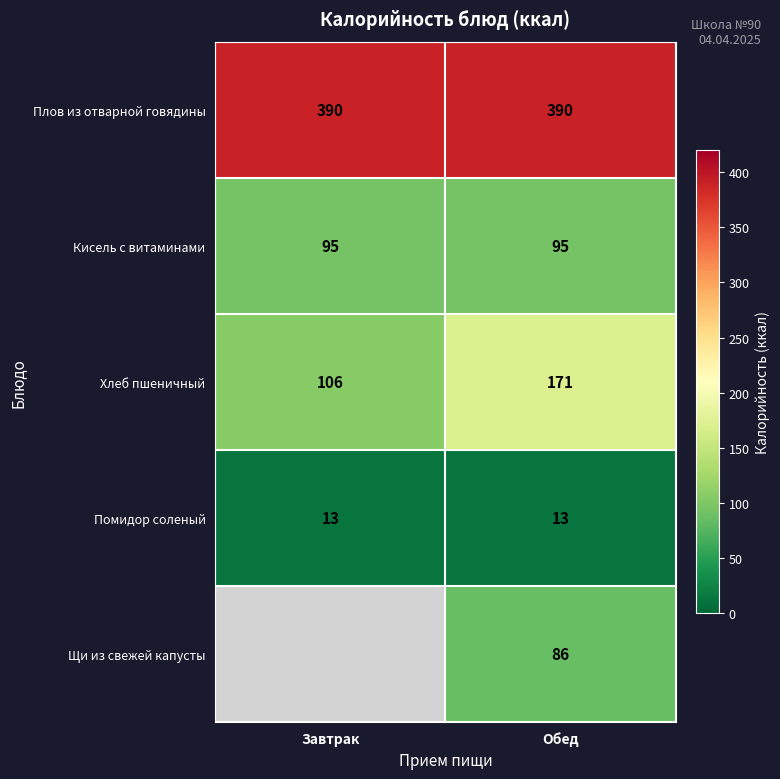

What is the difference between the highest and lowest values at Обед?

377